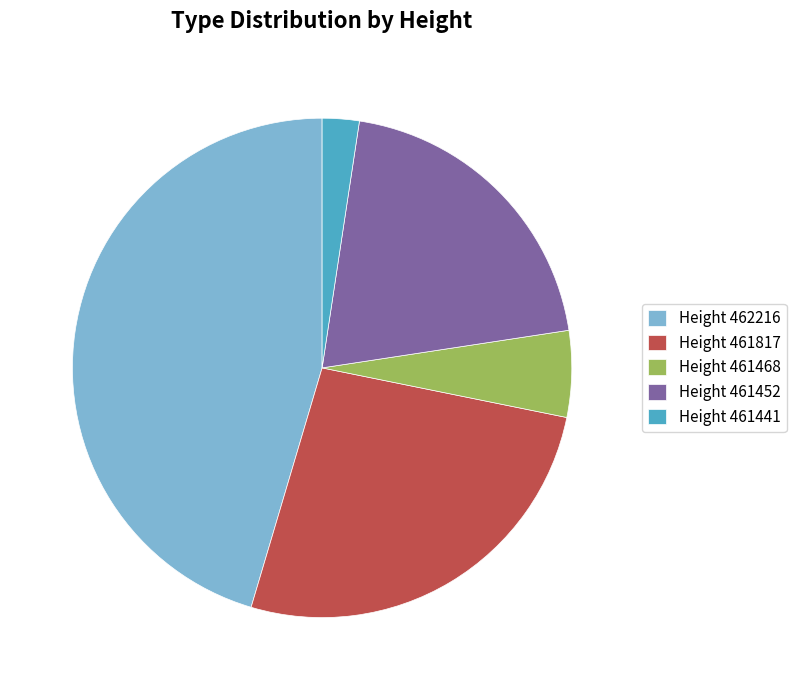

Count the number of slices in the pie.

5